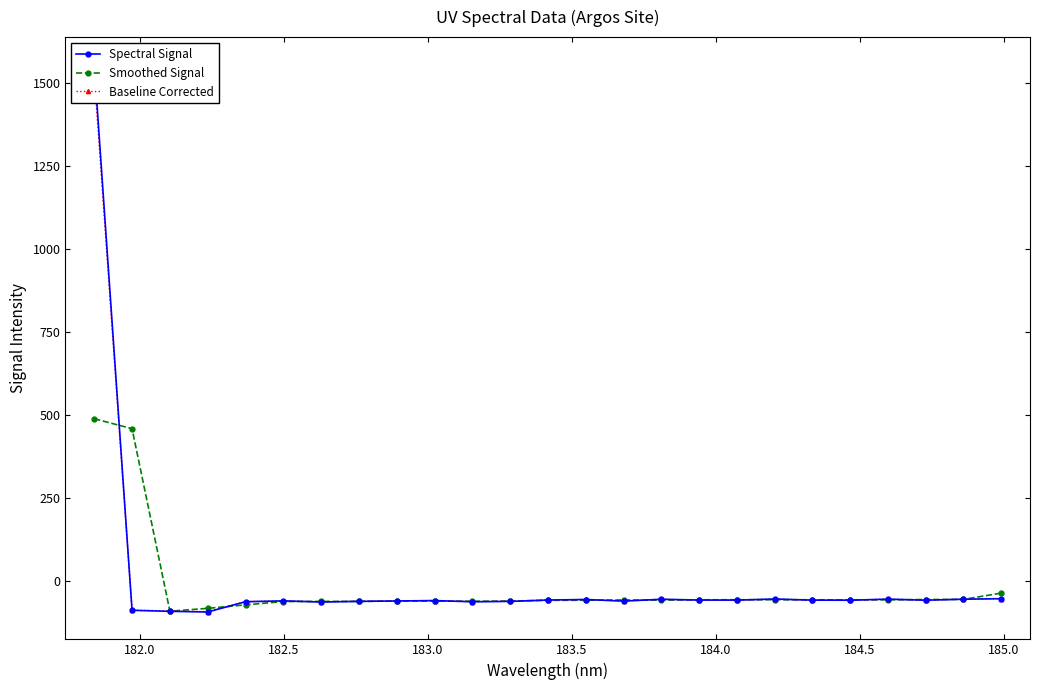

Does the chart have visible grid lines?

No